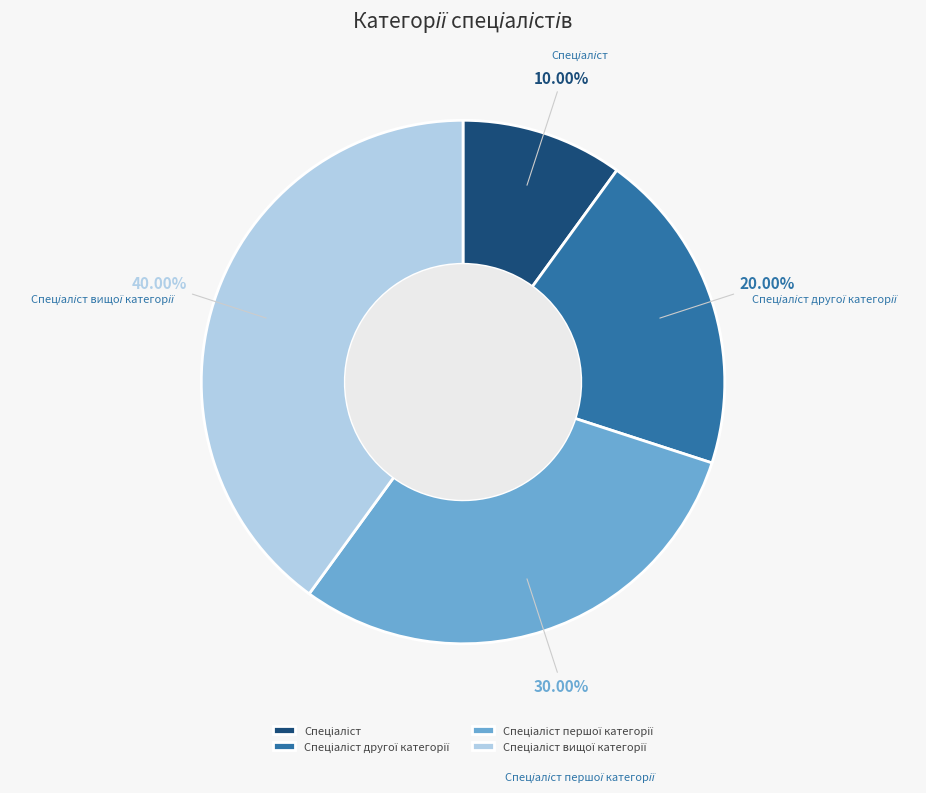

Is there any slice that represents more than half of the pie?

No